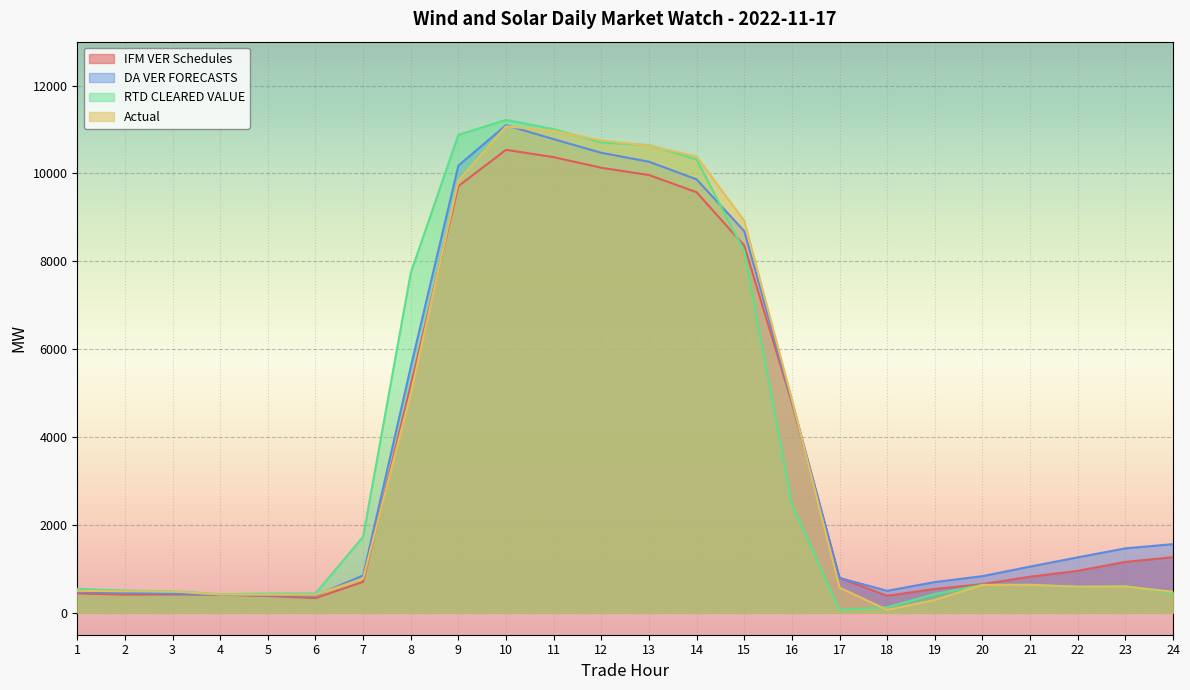

What is the sum of the Actual values at 14 and 23?

10980.4